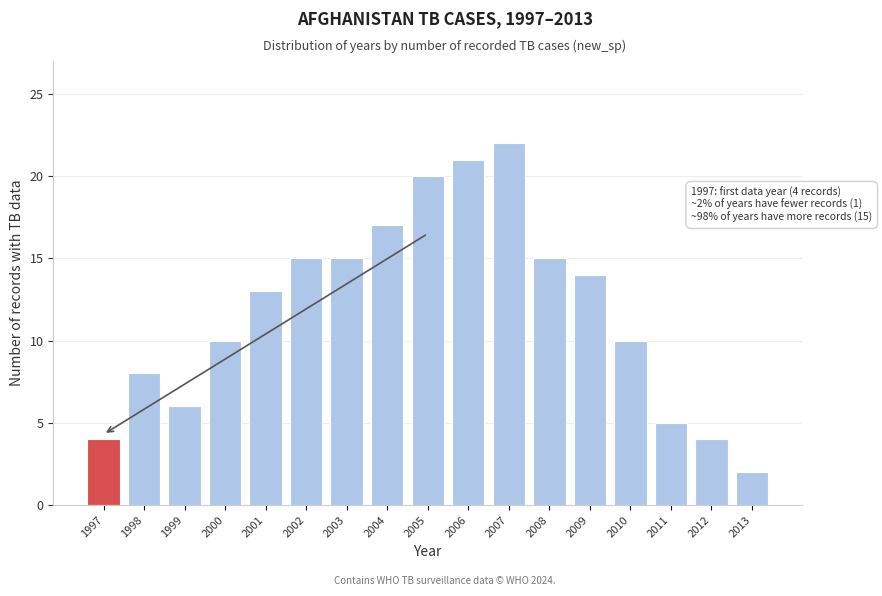

Reading left to right, what are all the values shown in this chart?

1997=4	1998=8	1999=6	2000=10	2001=13	2002=15	2003=15	2004=17	2005=20	2006=21	2007=22	2008=15	2009=14	2010=10	2011=5	2012=4	2013=2